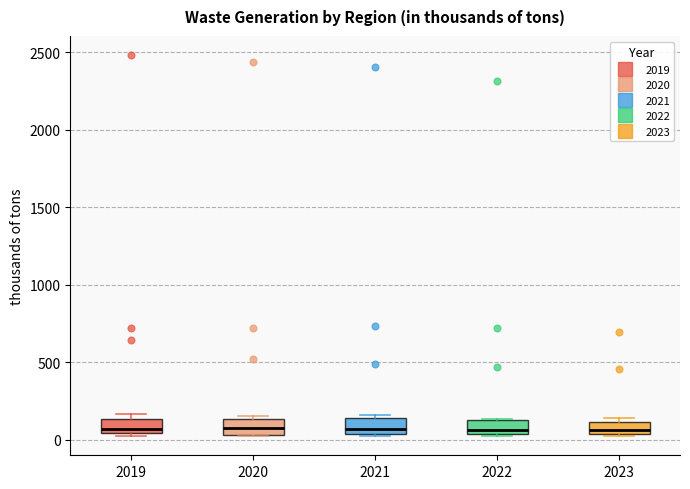

Reading left to right, read every box against the y-axis: the position of its median line, the range the box covers, and the ends of its whiskers. The values are not printed on the chart, so give them approximately, as read against the axis.

2019: median 50 (just above the box's lower edge), box 50 to 150, whiskers 0 to 150 (just above the box's upper edge)
2020: median 50 (inside the box), box 50 to 150, whiskers 50 to 150 (just above the box's upper edge)
2021: median 50 (just above the box's lower edge), box 50 to 150, whiskers 50 to 150 (just above the box's upper edge)
2022: median 50 (just above the box's lower edge), box 50 to 150, whiskers 0 to 150
2023: median 50 (just above the box's lower edge), box 50 to 100, whiskers 50 to 150